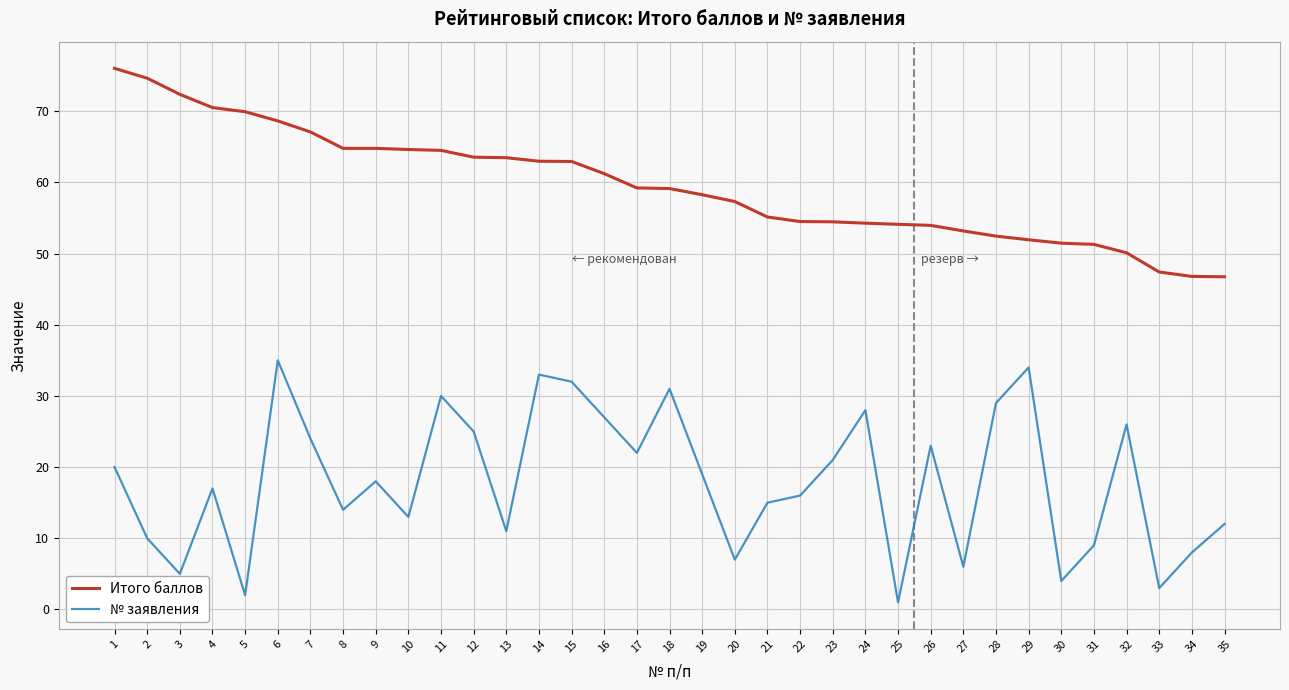

Rank the series at 27 from lowest to highest value.

№ заявления, Итого баллов